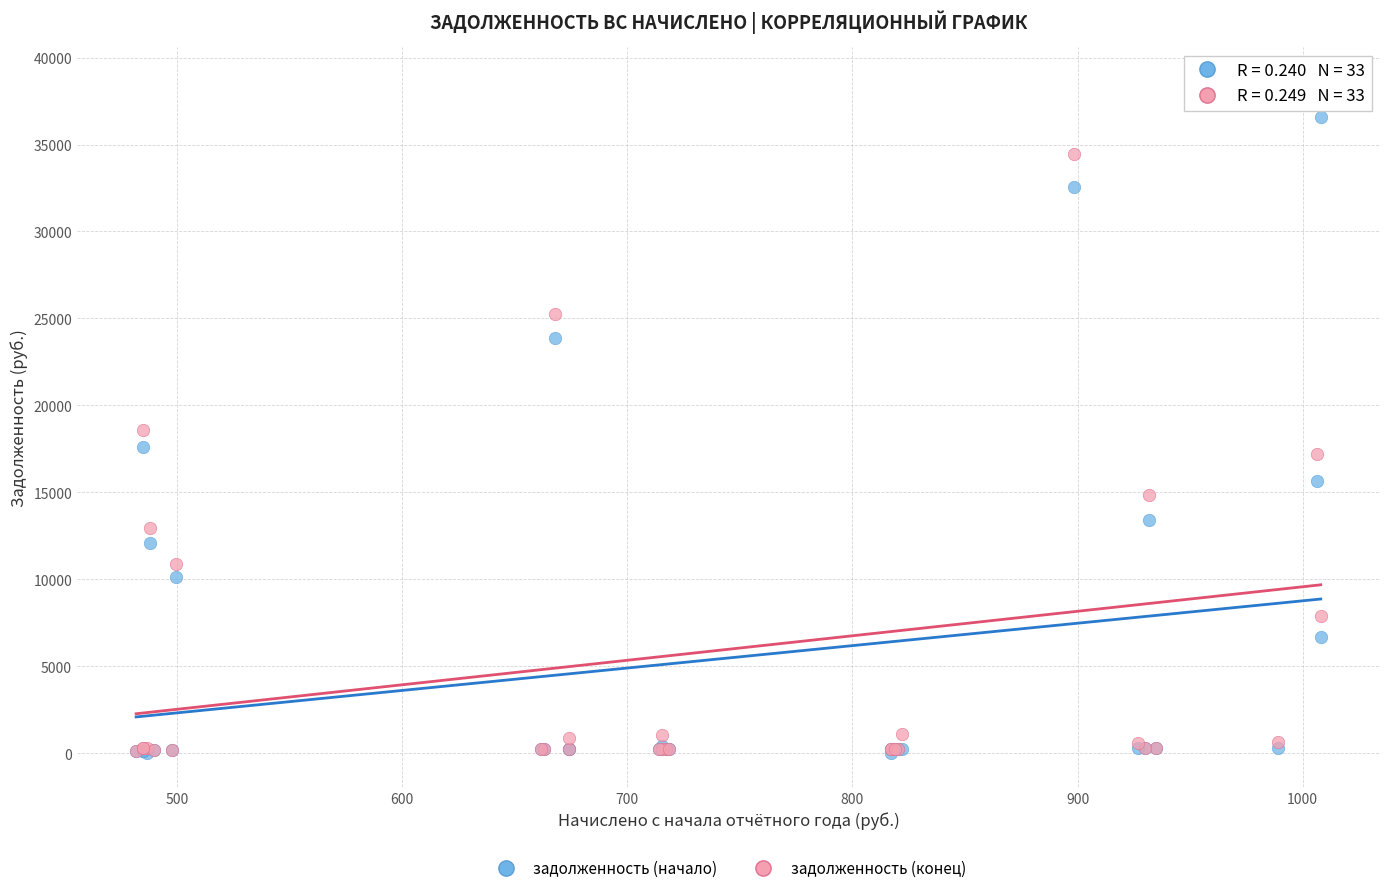

In the задолженность (конец) series, what Y value is closest to 19410?

18598.7